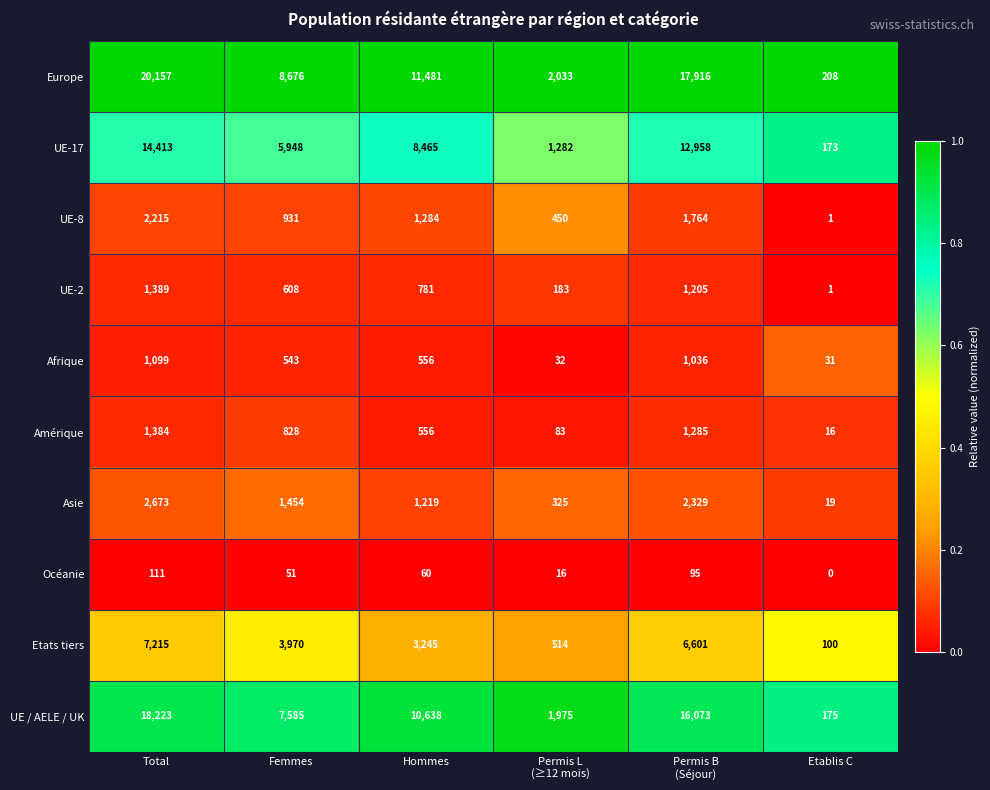

The value of Etats tiers at Femmes is 5935. True or false?

False